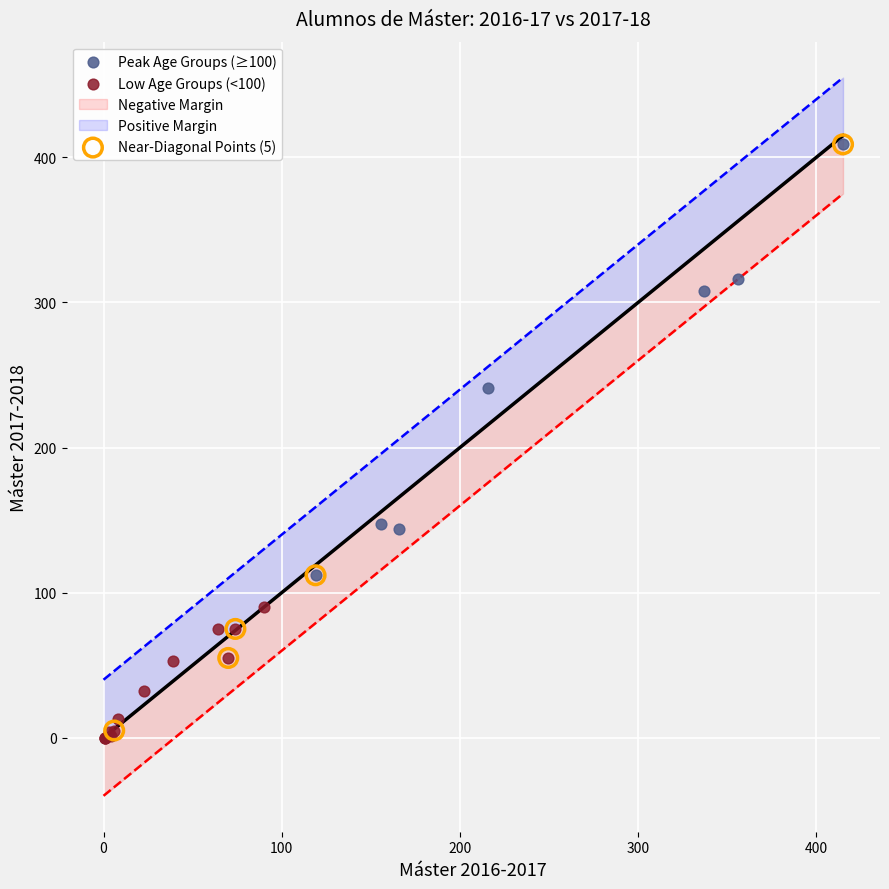

Which series has the widest spread of Y values?

Near-Diagonal Points (5)